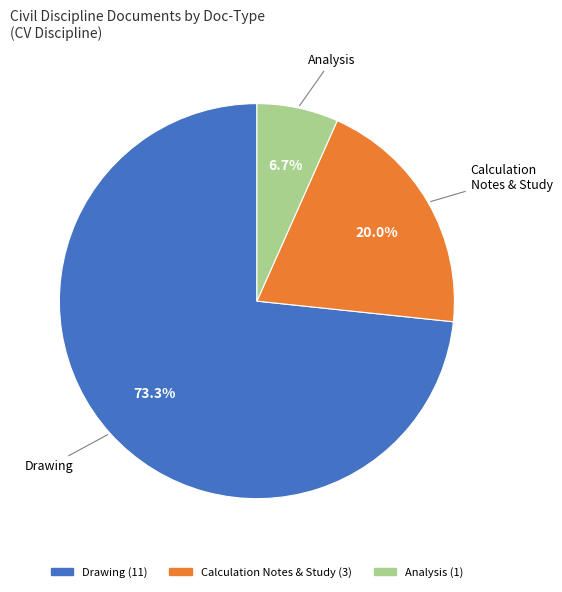

Rank the categories by value from highest to lowest.

Drawing, Calculation Notes & Study, Analysis